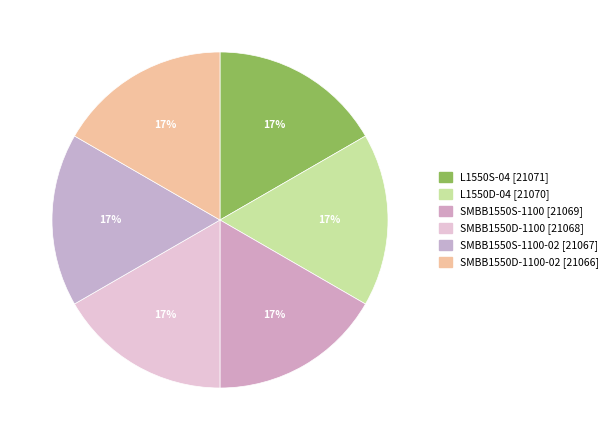

Count the number of slices in the pie.

6